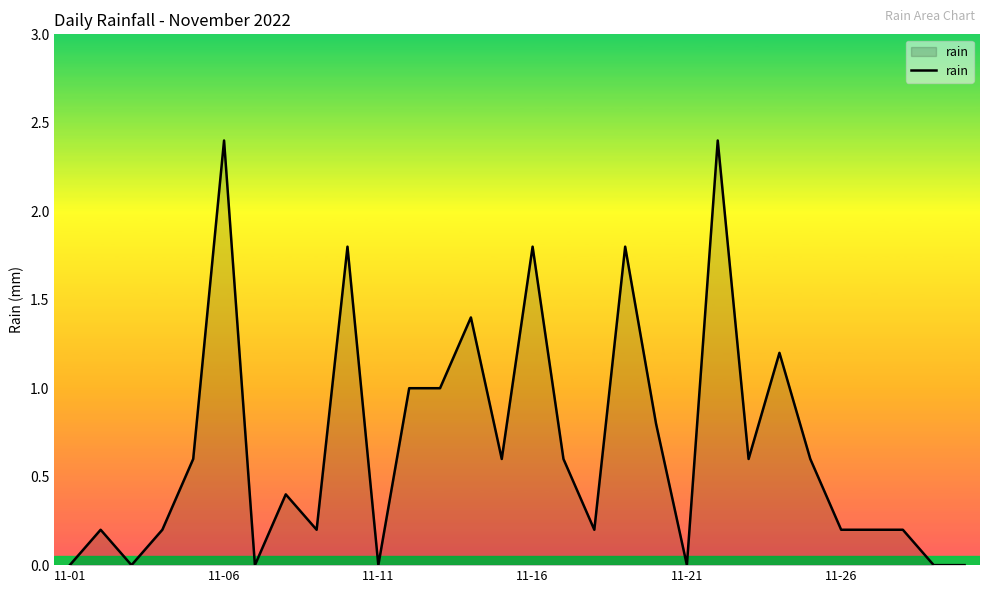

What is the greatest value displayed?

2.4